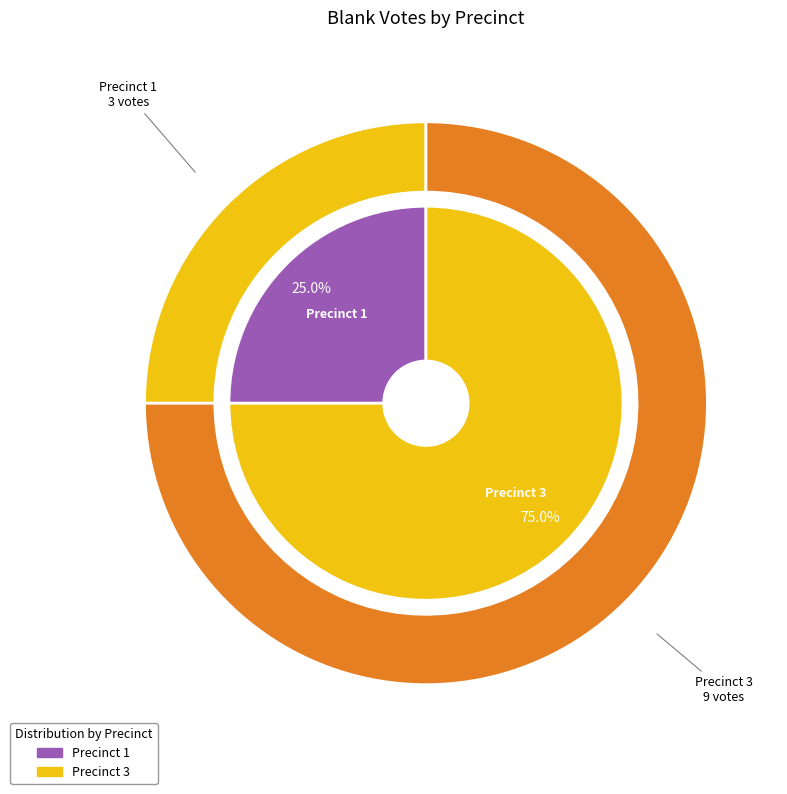

Is it true that 1 is 20% of the pie?

False